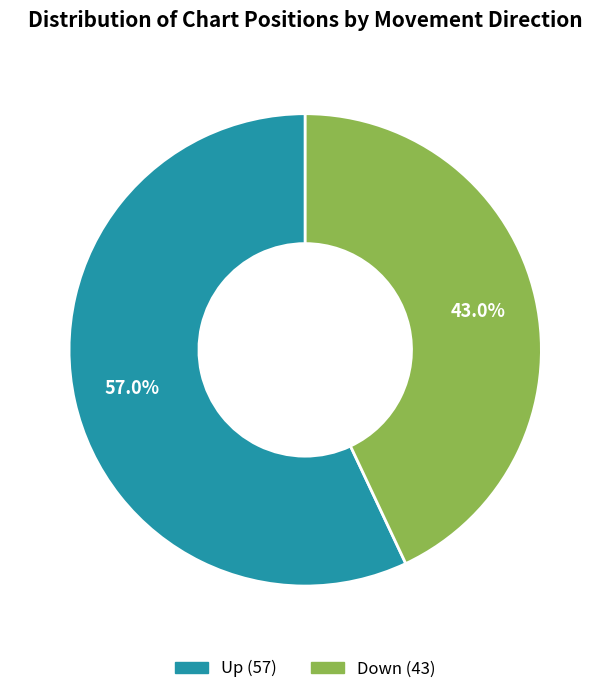

Is there any slice that represents more than half of the pie?

Yes